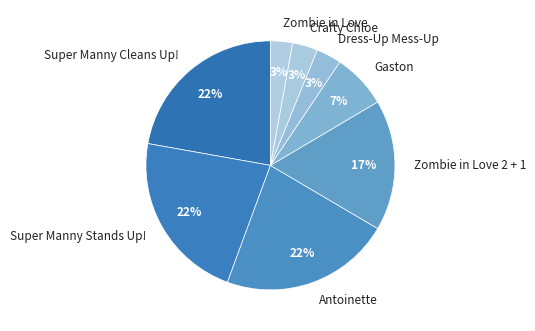

To the nearest percent, what is the combined percentage of Super Manny Cleans Up! and Crafty Chloe?

25%